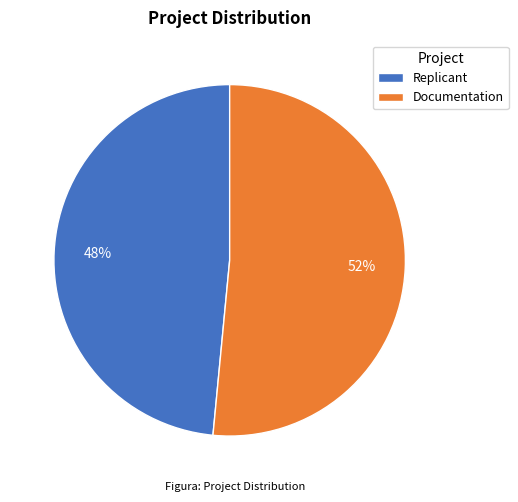

To the nearest percent, what is the combined percentage of Replicant and Documentation?

100%